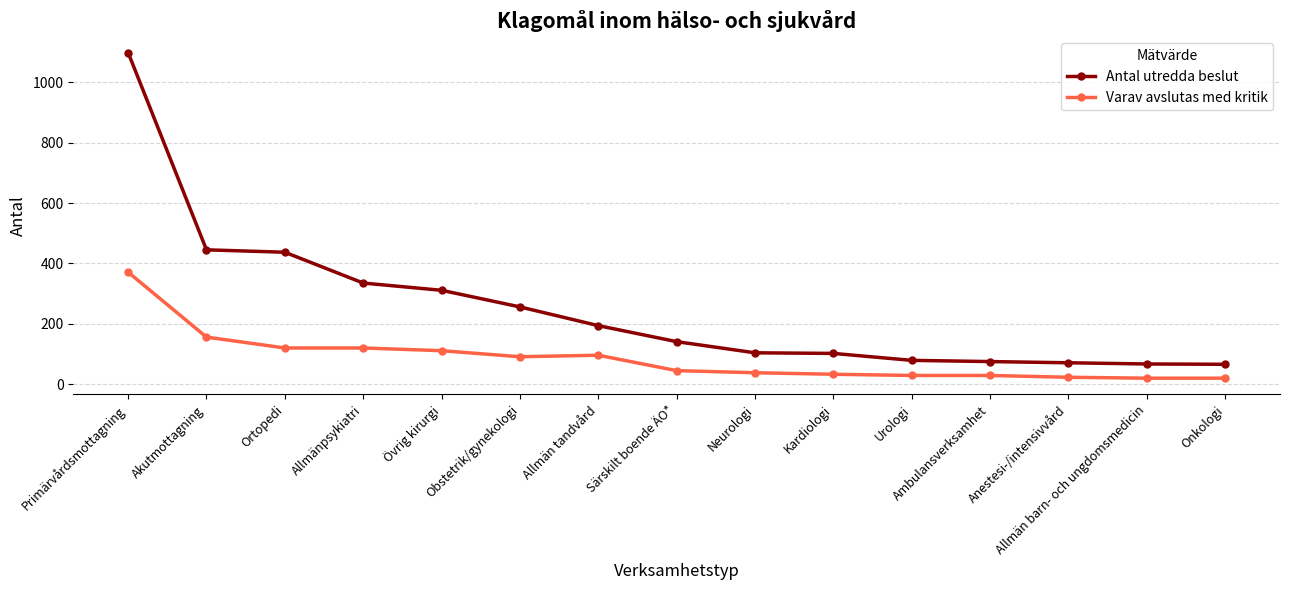

List the series in order of their peak value, highest first.

Antal utredda beslut, Varav avslutas med kritik